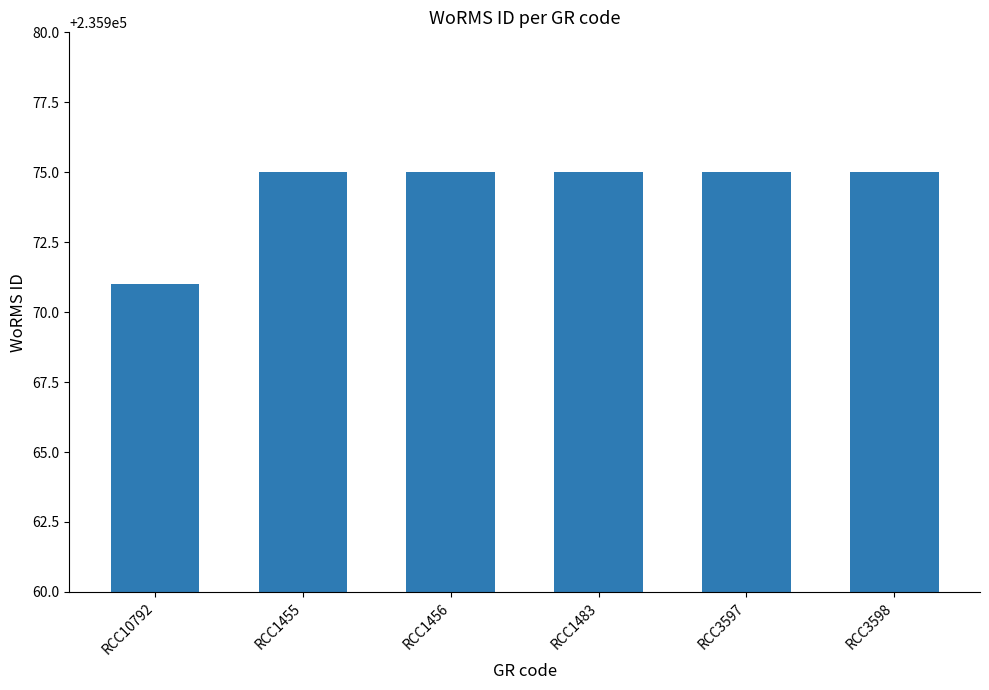

Is it true that the value at RCC10792 is 235971?

True